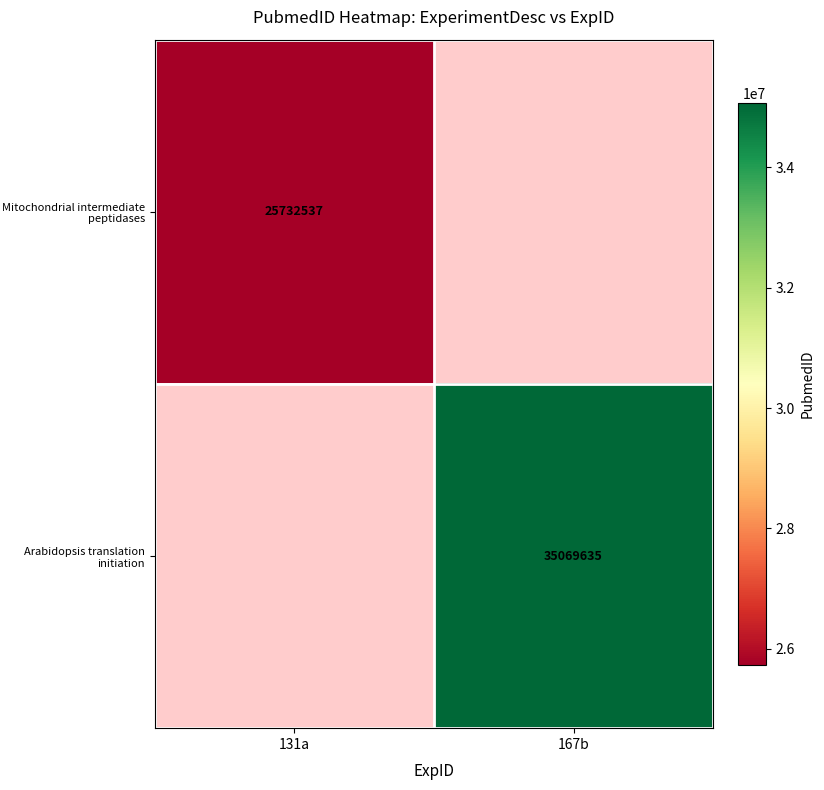

The Arabidopsis translation initiation series shows 35069635 at 167b. True or false?

True